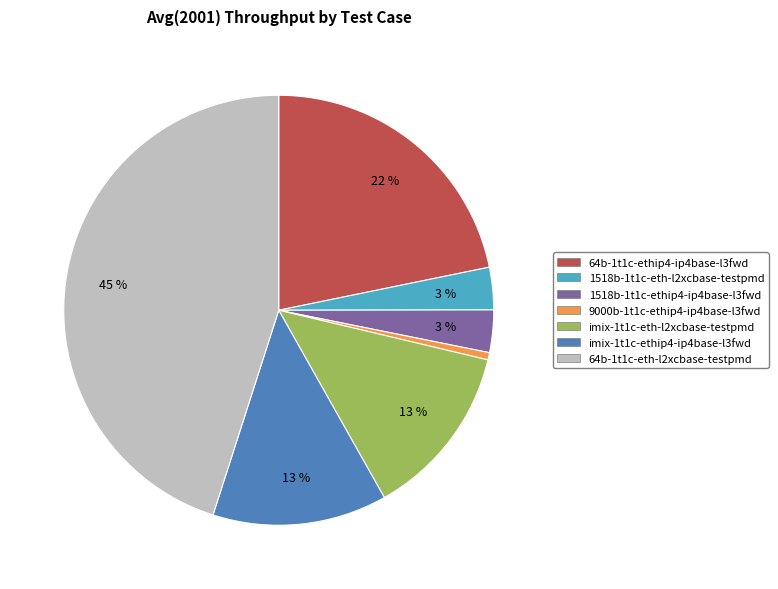

Does 1518b-1t1c-eth-l2xcbase-testpmd account for over 50% of the chart?

No